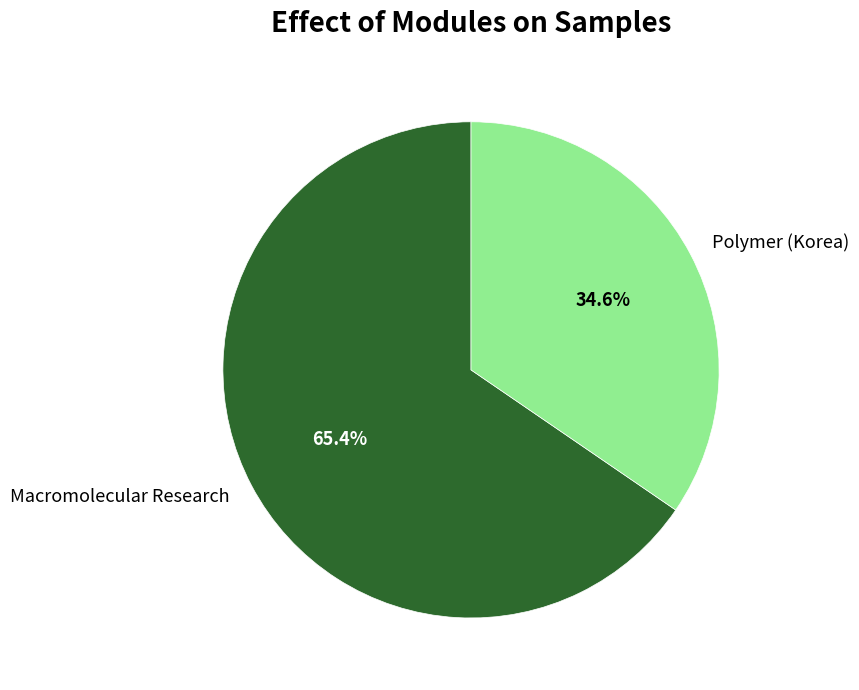

Does Polymer (Korea) represent more than half of the total?

No